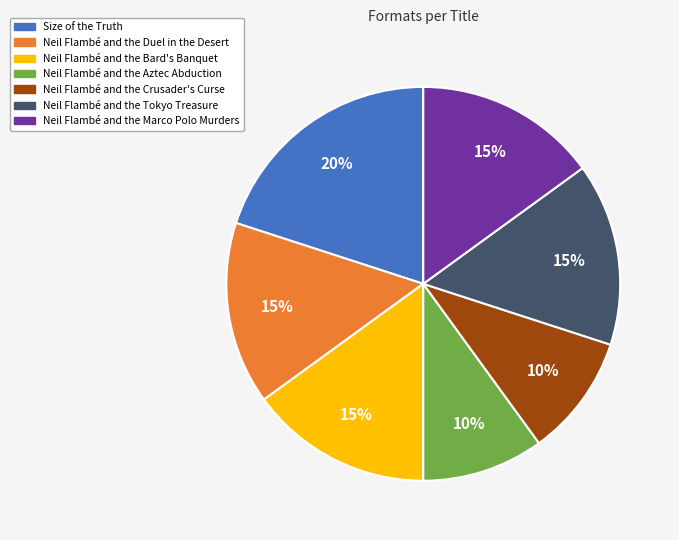

Count the number of slices in the pie.

7